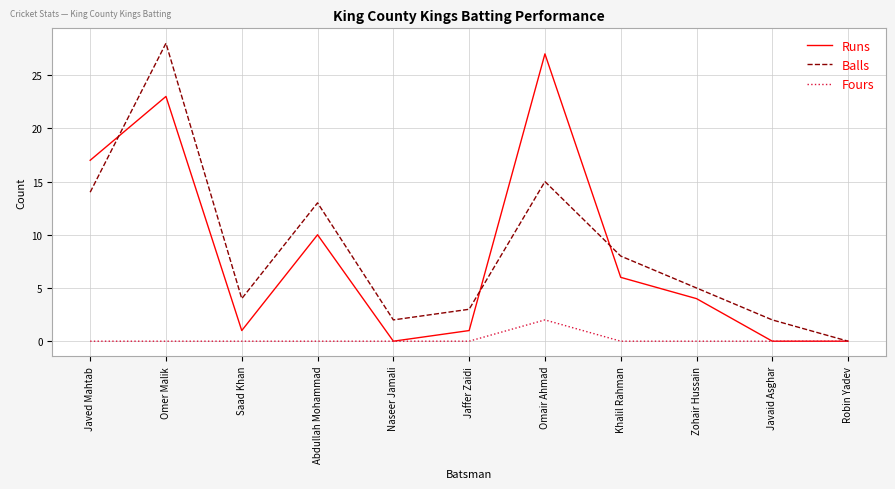

Rank the series by their maximum value, from lowest to highest.

Fours, Runs, Balls